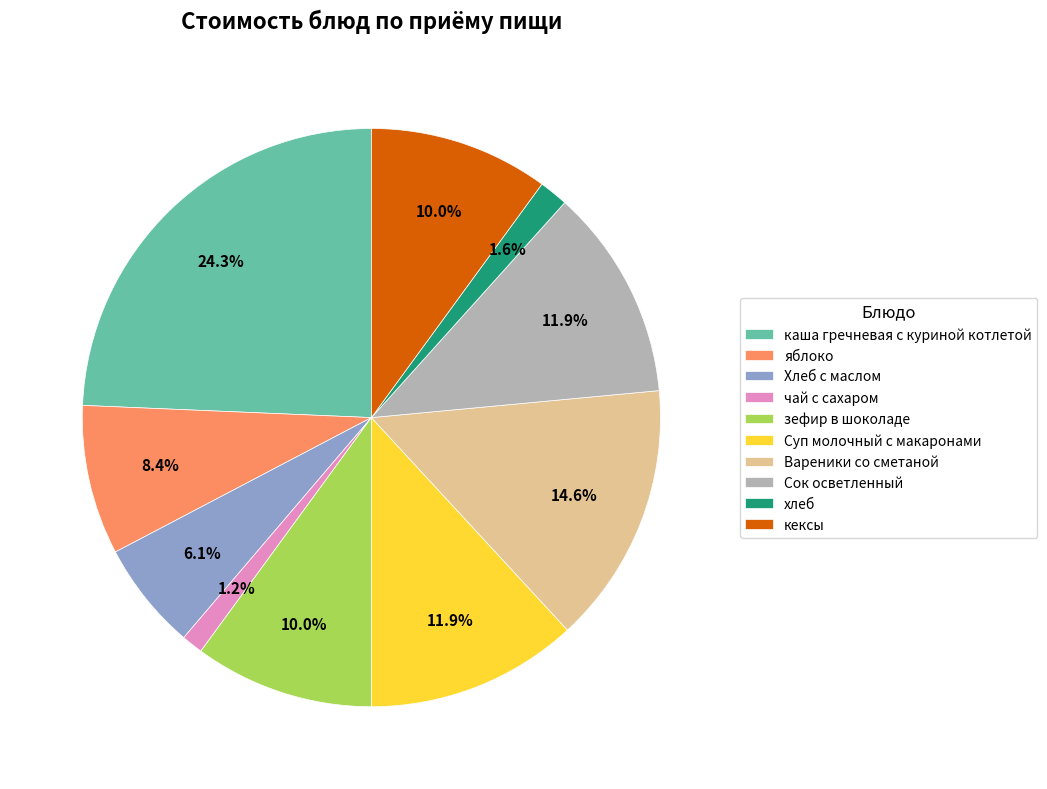

Which category has the biggest portion of the pie?

каша гречневая с куриной котлетой